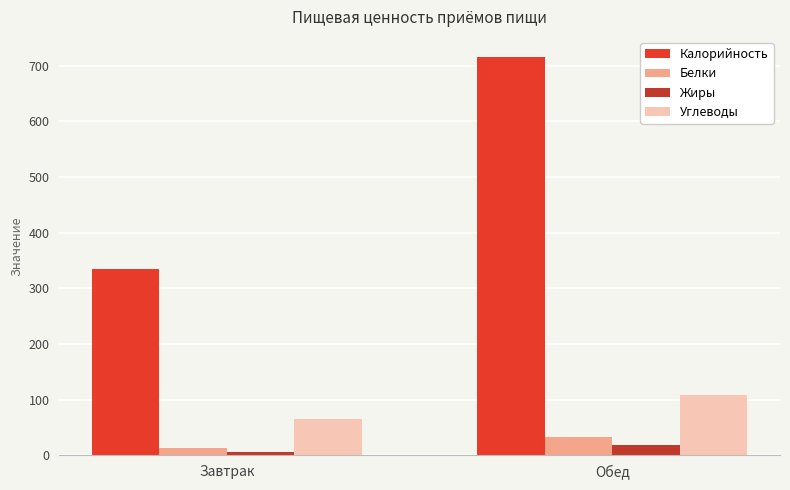

Rank the series by their maximum value, from lowest to highest.

Жиры, Белки, Углеводы, Калорийность